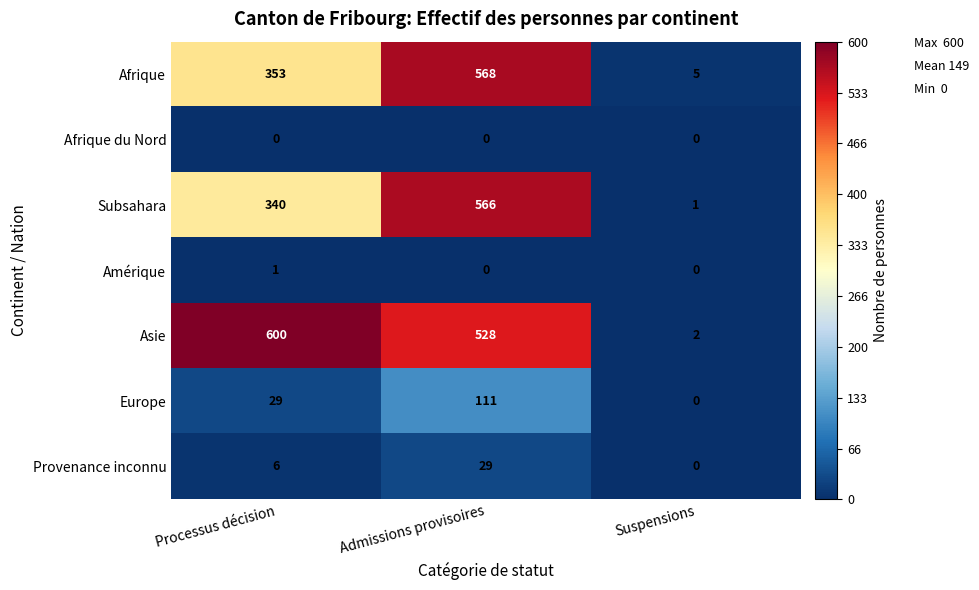

Count the Europe values in the range 0 to 111.

3